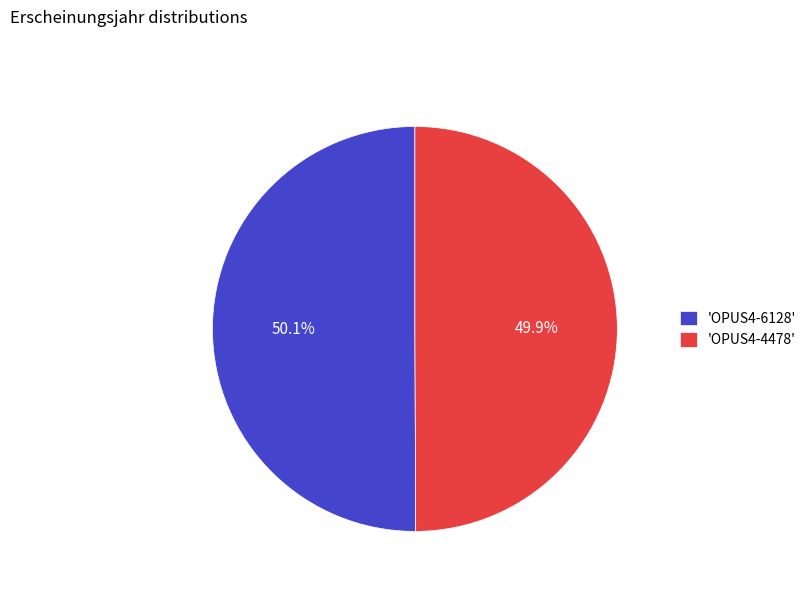

Is there a majority slice in this chart?

Yes